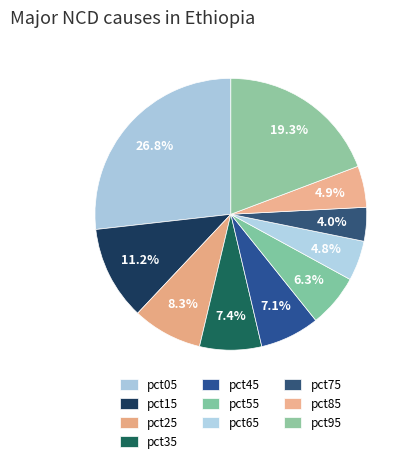

How many slices are in this pie chart?

10